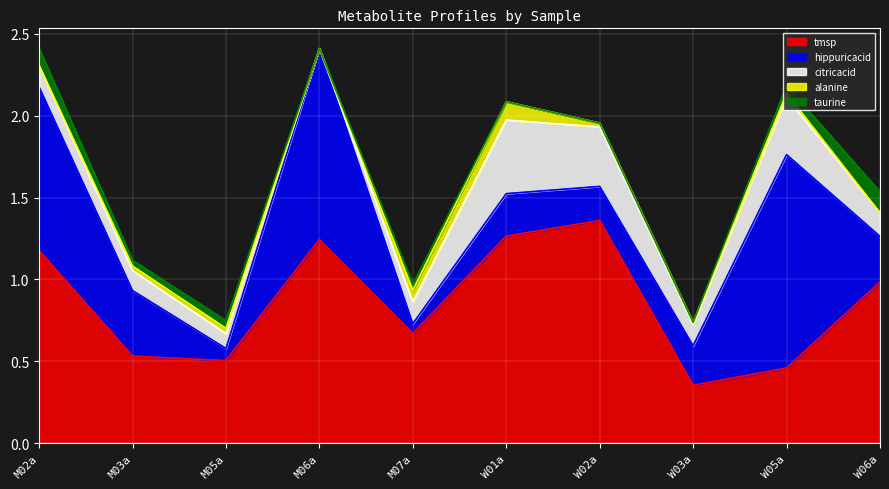

Which has a higher value, W01a or W06a?

W01a